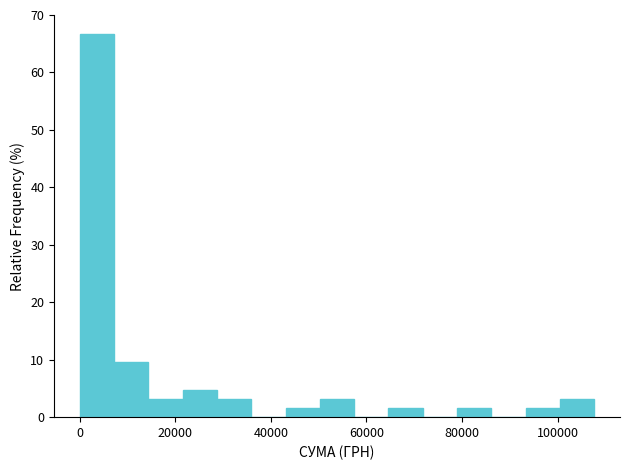

Read against the x-axis, roughly where is the centre of the tallest bar?

4000